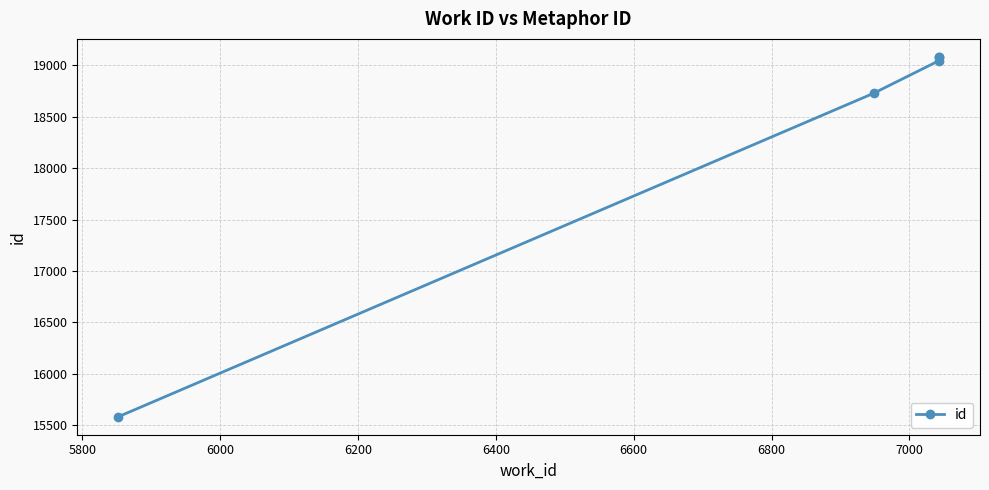

What is the value of the 1st point from the left?

15584